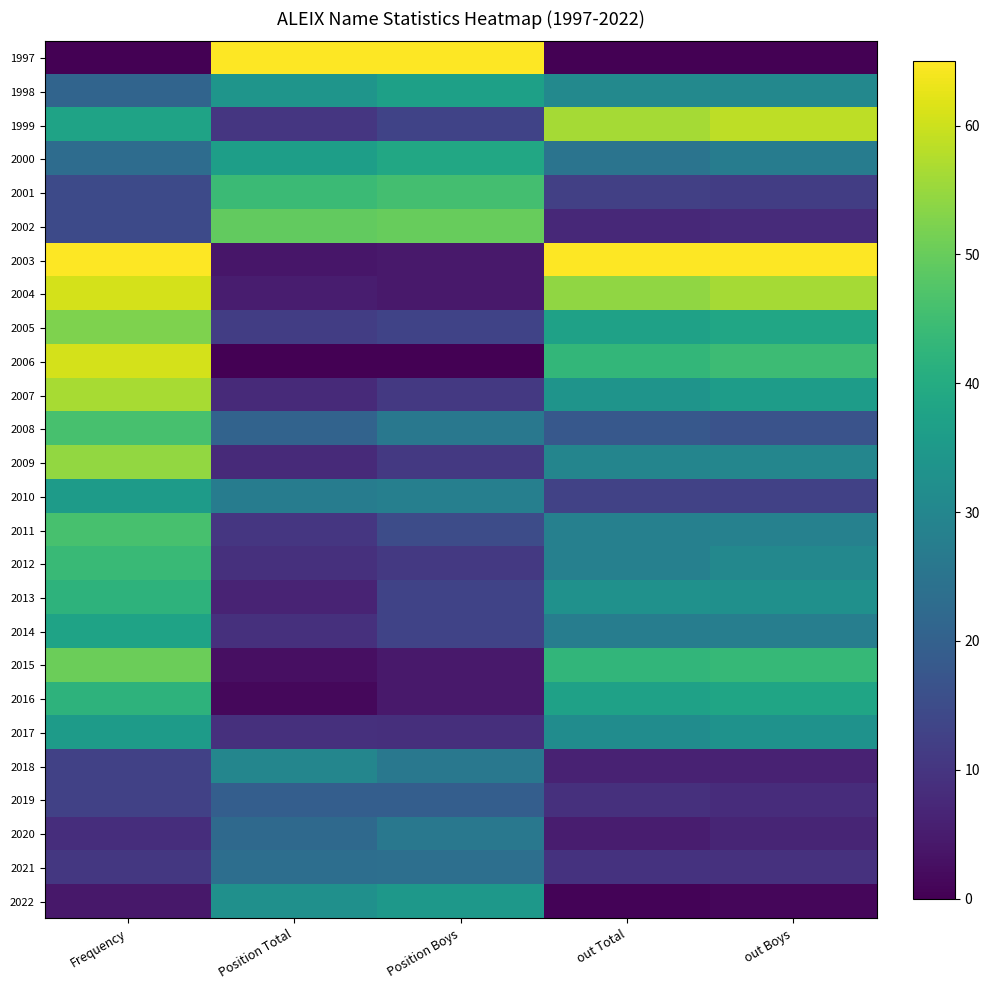

Which label corresponds to the smallest value in the chart?

Frequency